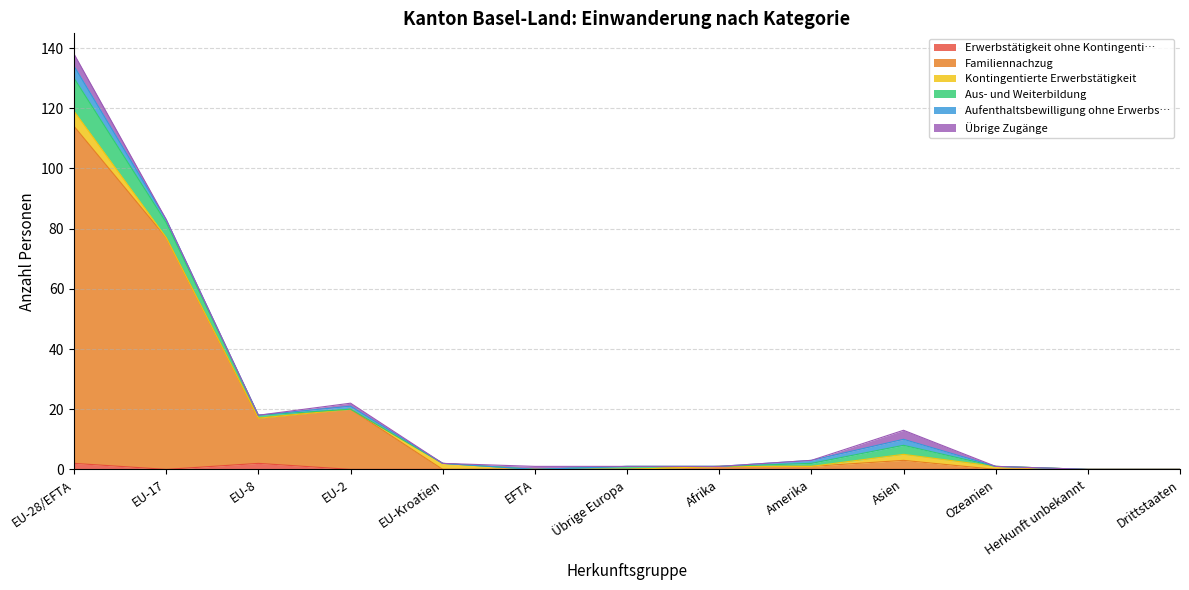

List the labels in order of Aus- und Weiterbildung value, largest first.

EU-28/EFTA, EU-17, Asien, EU-8, Übrige Europa, Amerika, EU-2, EU-Kroatien, EFTA, Afrika, Ozeanien, Herkunft unbekannt, Drittstaaten